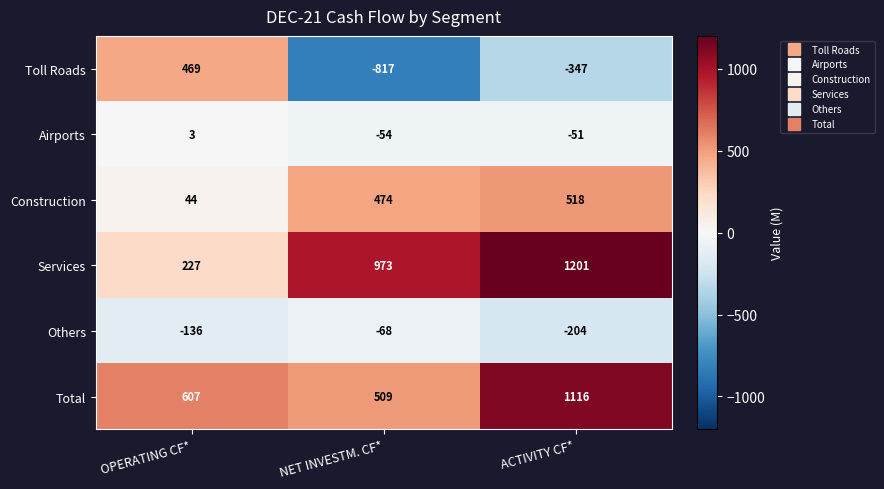

What is the spread (max minus min) of values at ACTIVITY CF*?

1548